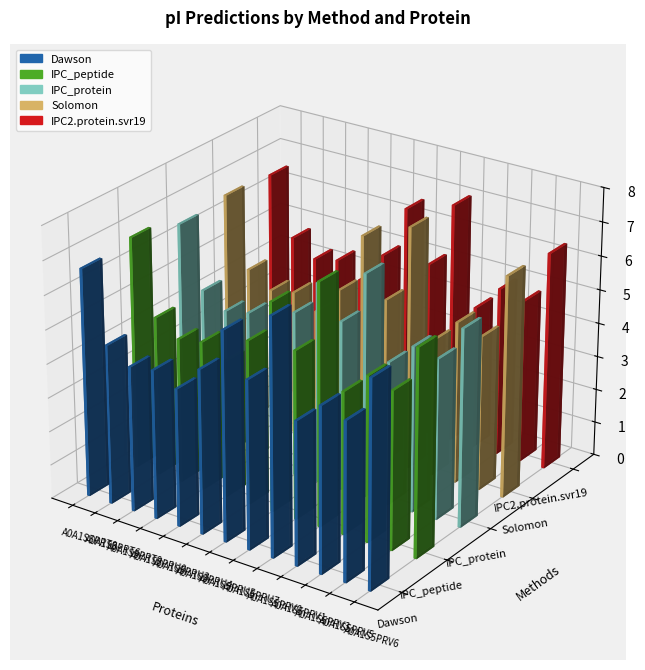

What is the greatest value displayed?

7.2